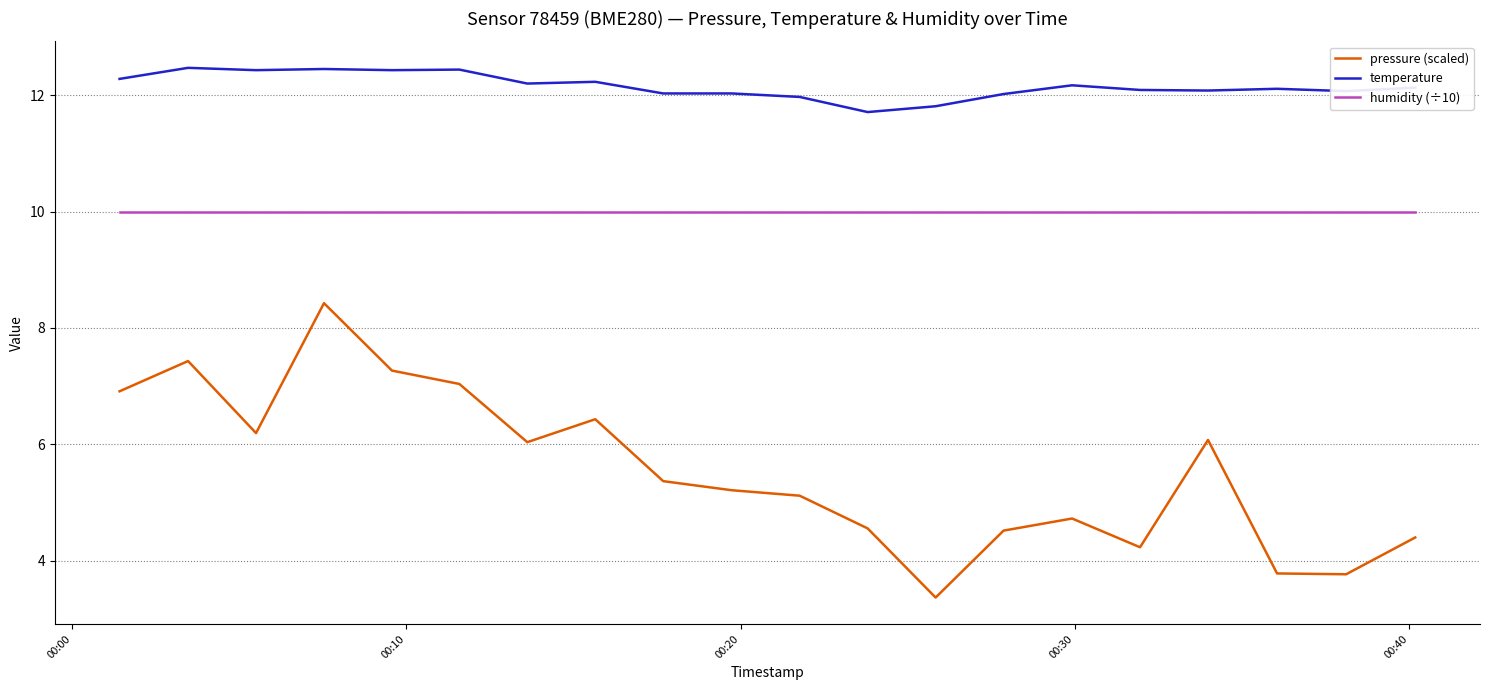

Which series has the largest range (max minus min)?

pressure (scaled)